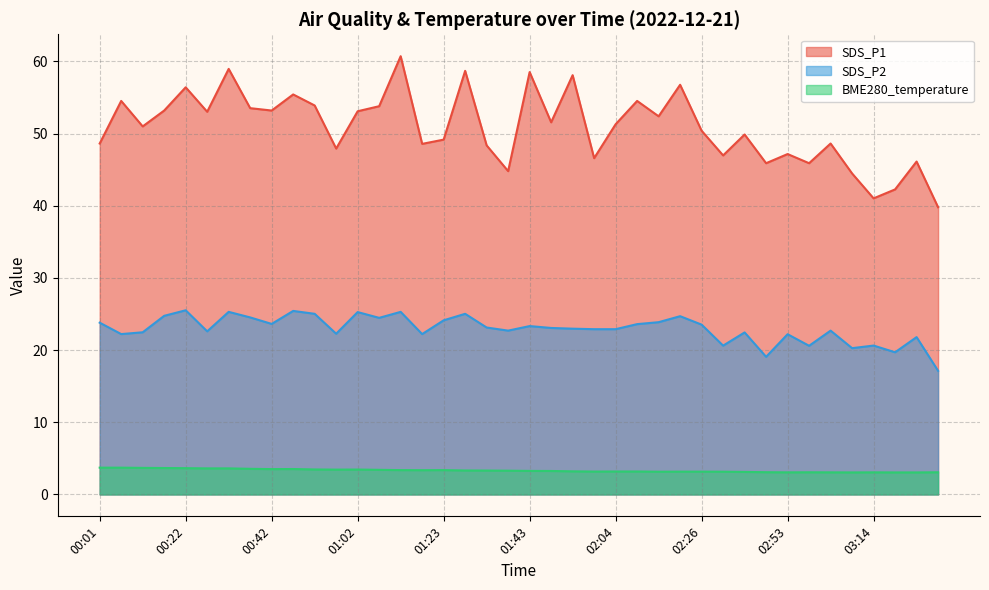

At which category does SDS_P2 reach its first local valley?

00:06